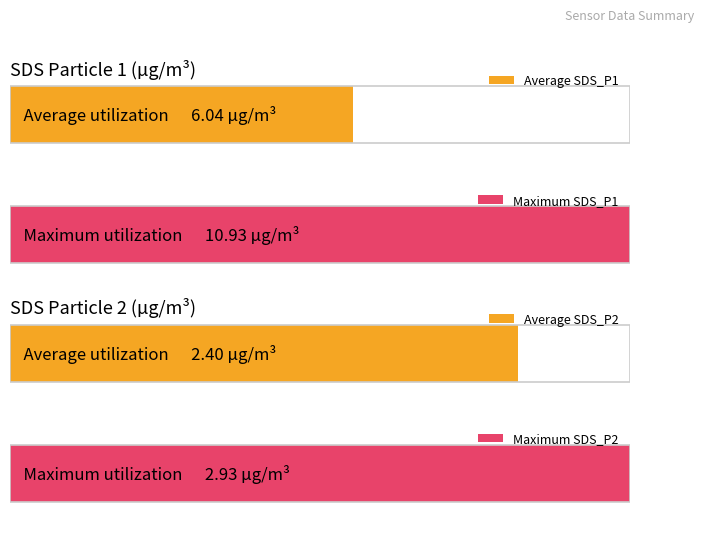

What is the smallest value displayed?

2.4